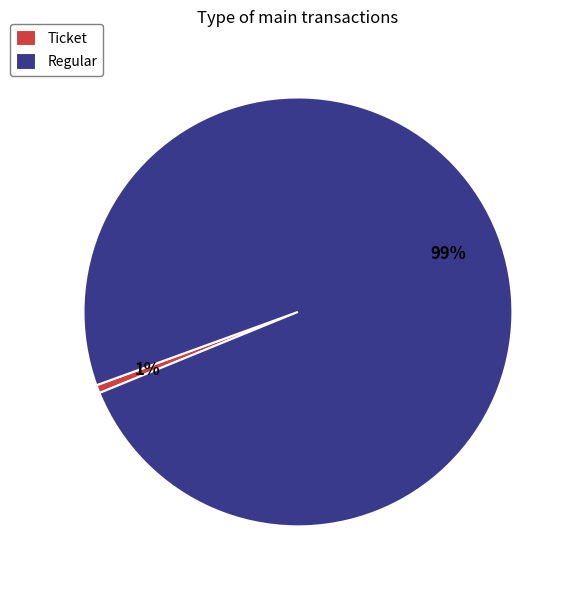

Is there a majority slice in this chart?

Yes